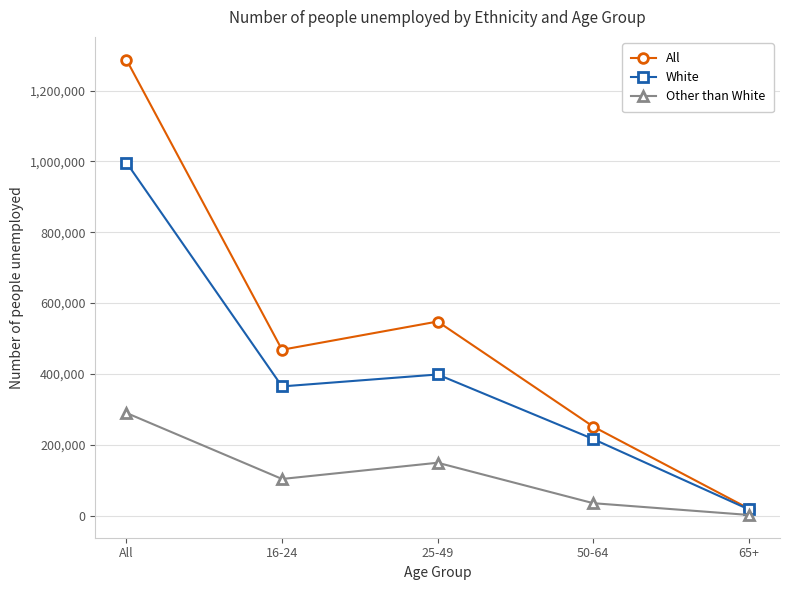

At which label does All reach its peak?

All